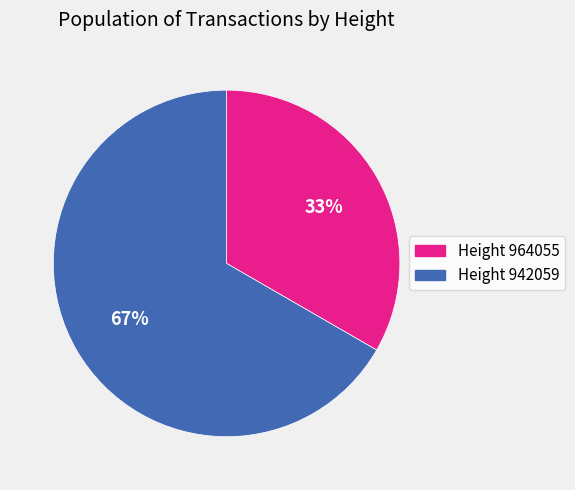

Which category has the smallest portion of the pie?

Height 964055